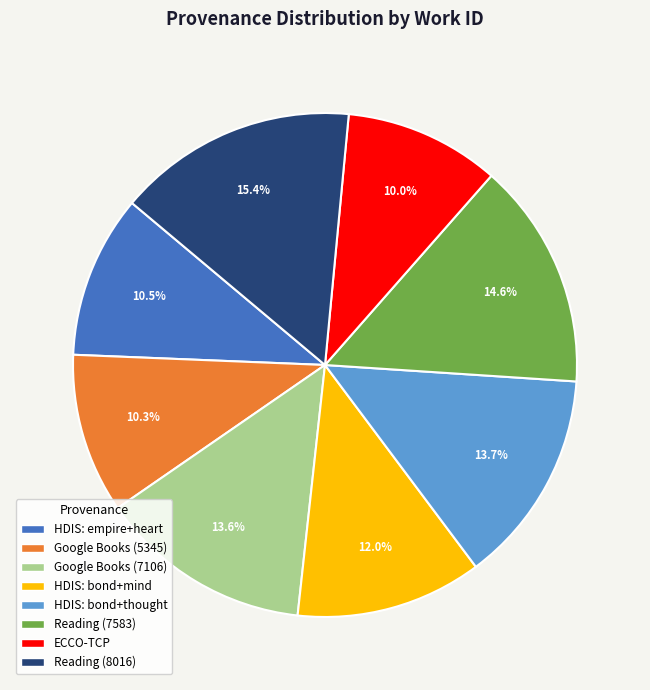

Is there a majority slice in this chart?

No